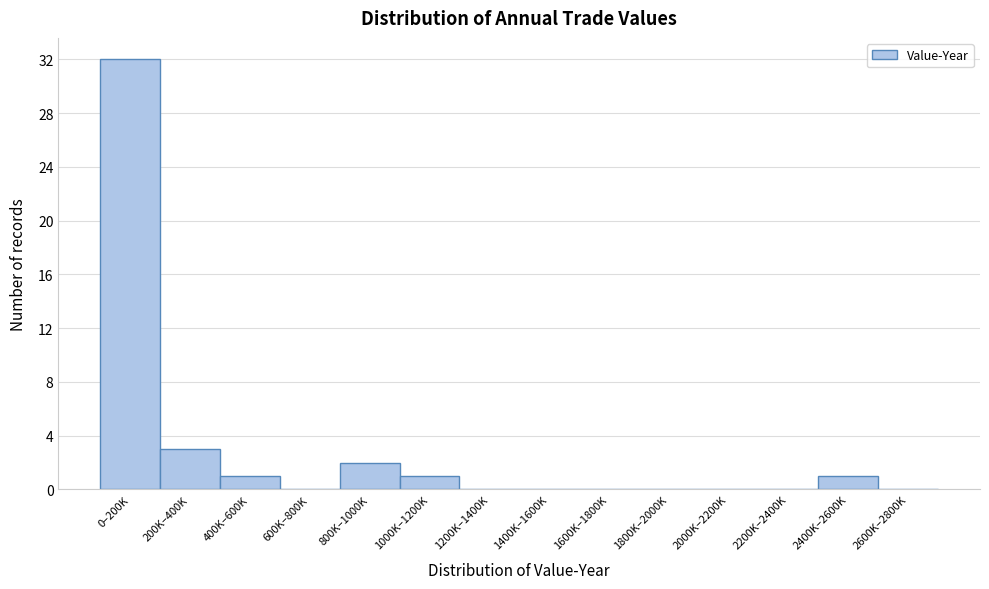

Reading left to right, list all the values displayed in this chart.

0–200K=32	200K–400K=3	400K–600K=1	600K–800K=0	800K–1000K=2	1000K–1200K=1	1200K–1400K=0	1400K–1600K=0	1600K–1800K=0	1800K–2000K=0	2000K–2200K=0	2200K–2400K=0	2400K–2600K=1	2600K–2800K=0